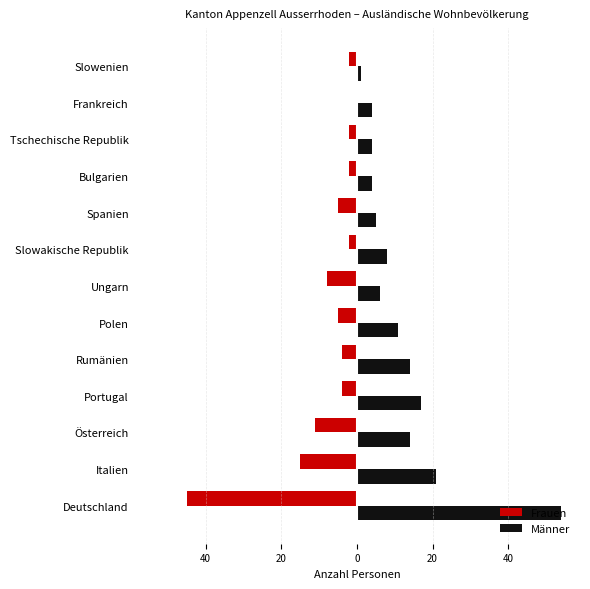

What is the sum of all Männer values?

163